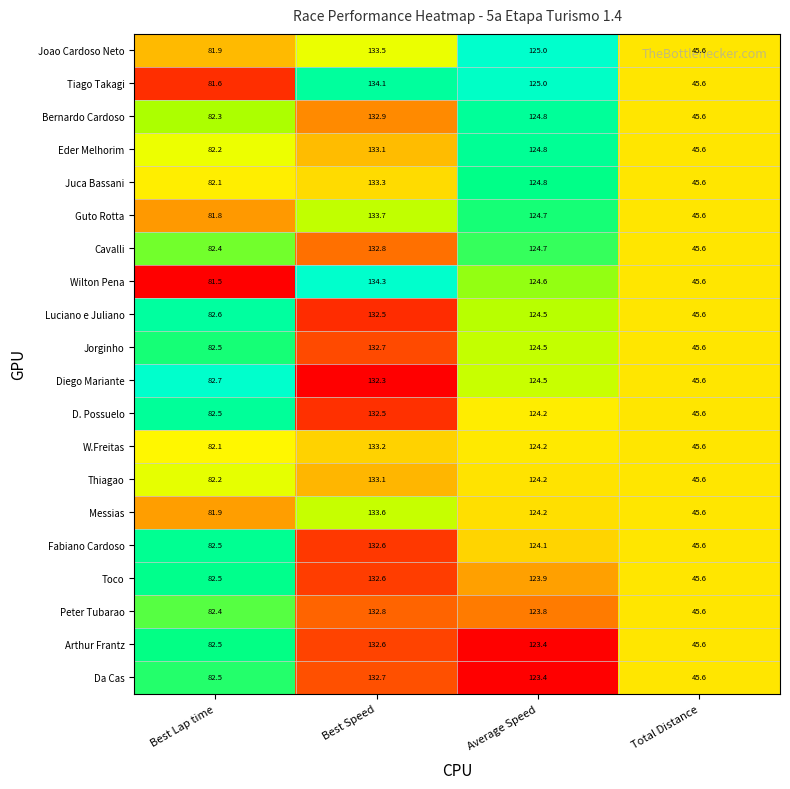

Read the Tiago Takagi value at Best Speed.

134.1